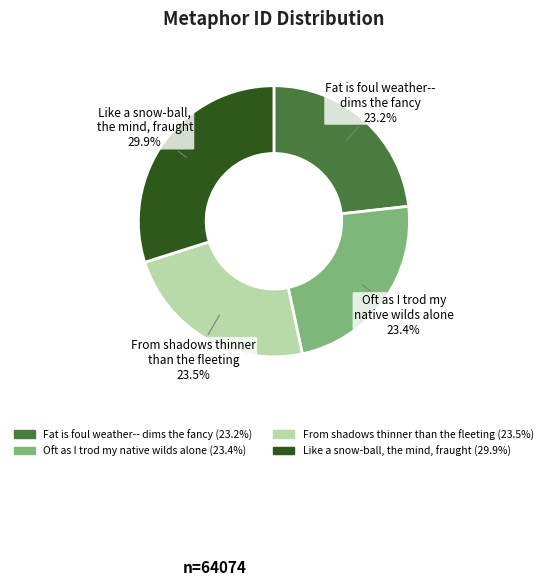

What is the largest slice in the pie chart?

Like a snow-ball, the mind, fraught